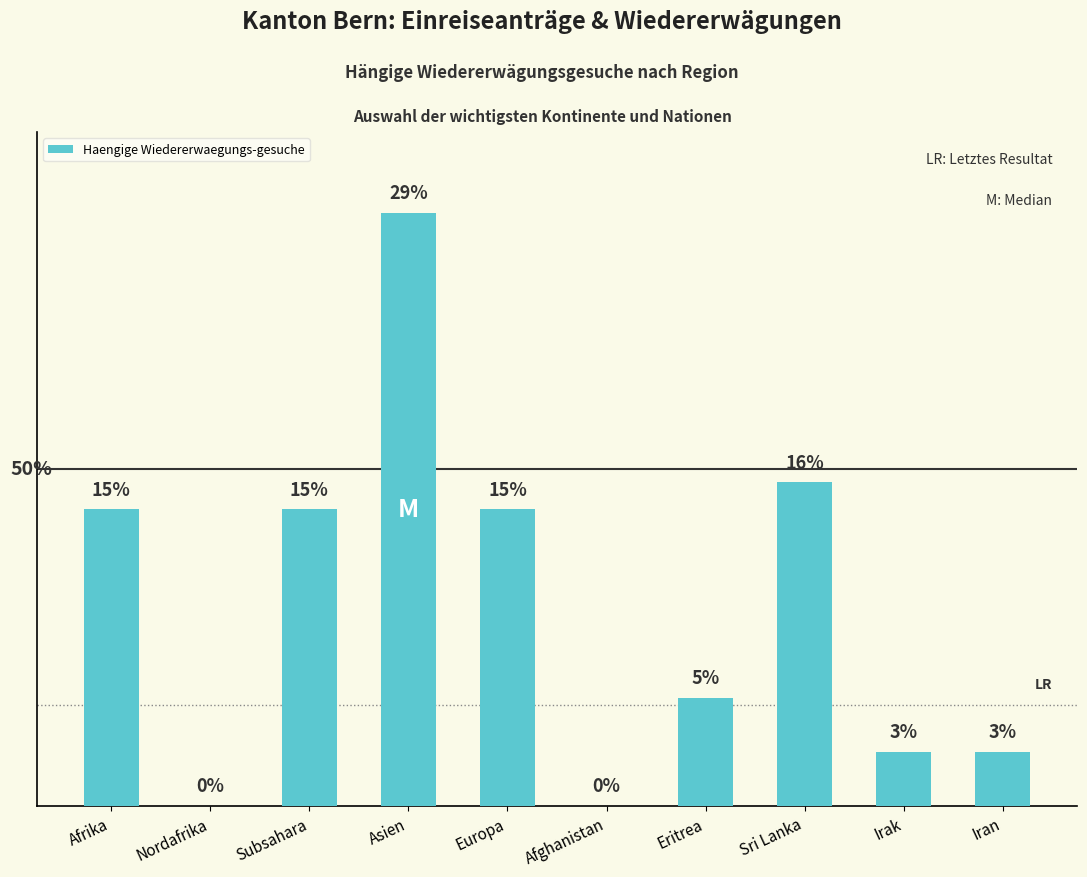

Are the bars horizontal?

No